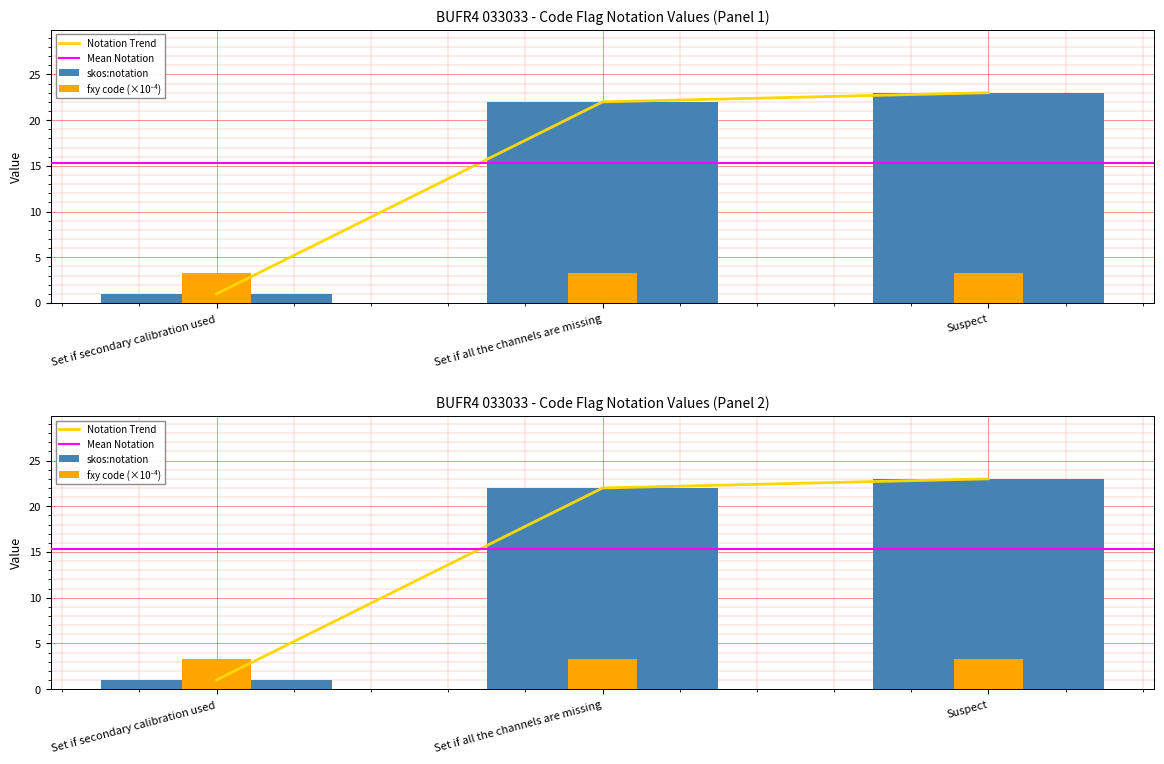

Are the bars horizontal?

No